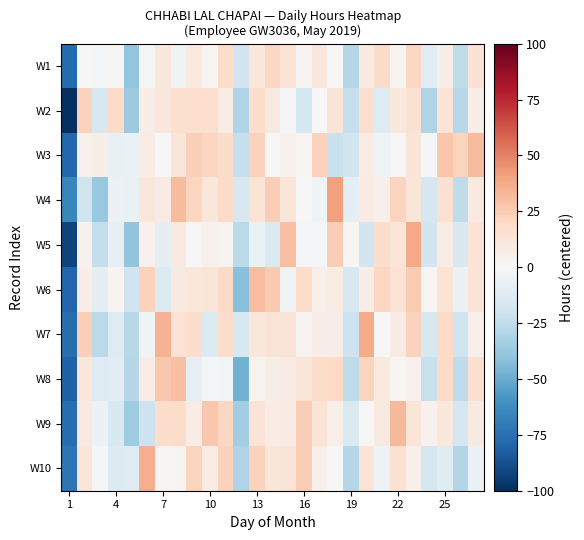

Which series has the largest range (max minus min)?

W5